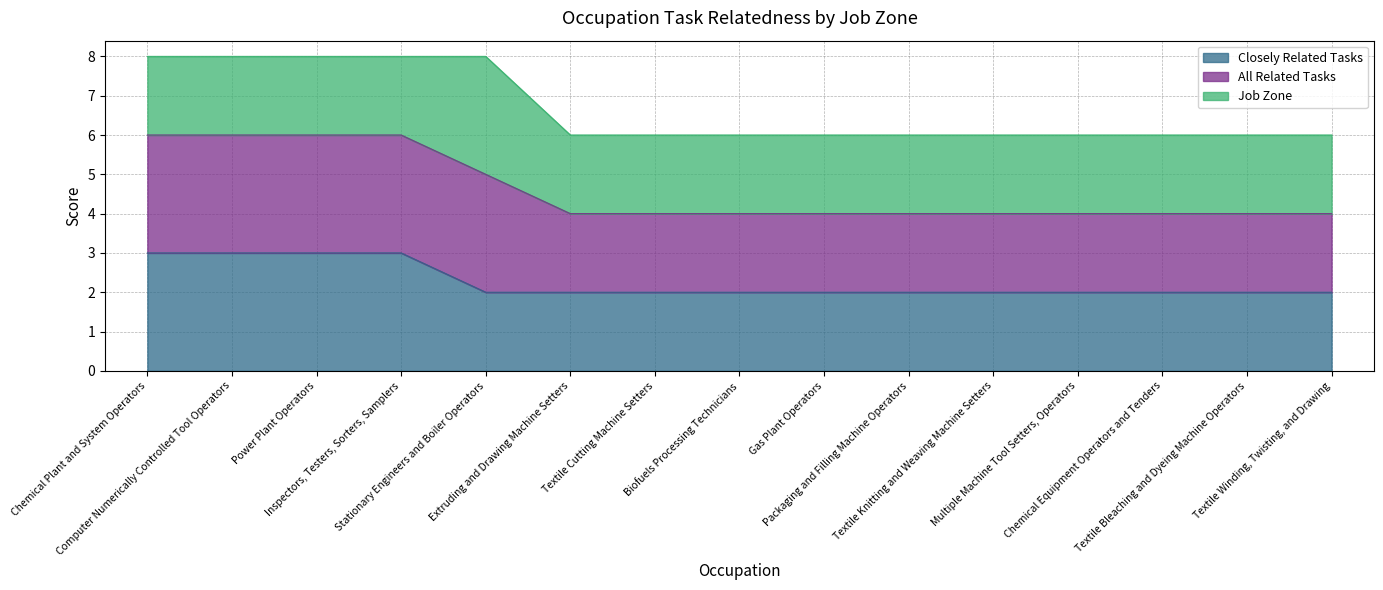

Which has a higher value, Power Plant Operators or Textile Cutting Machine Setters?

Power Plant Operators